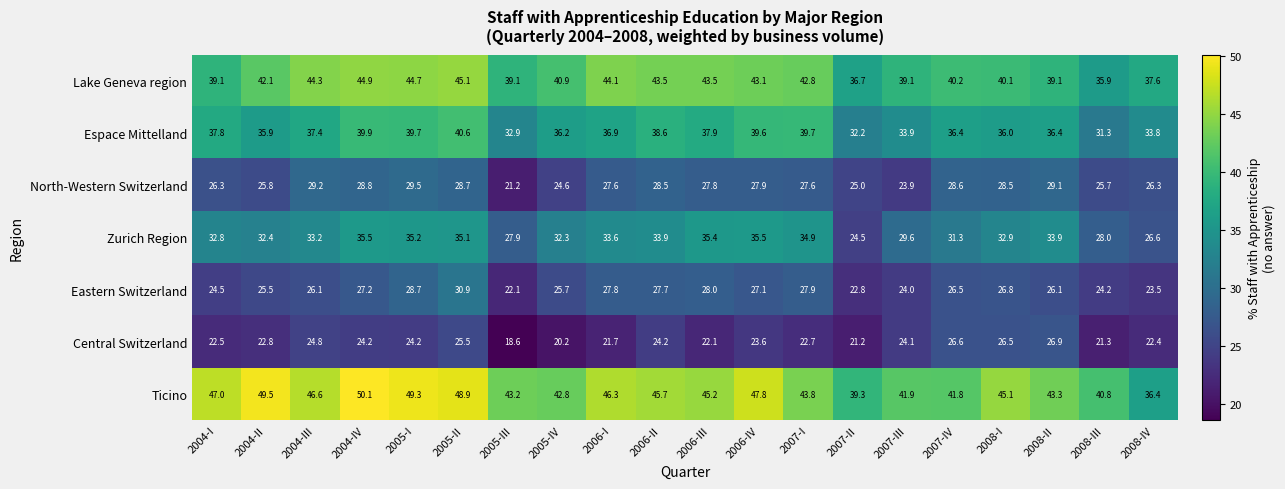

What is the difference between the maximum and minimum values in the Ticino series?

13.7